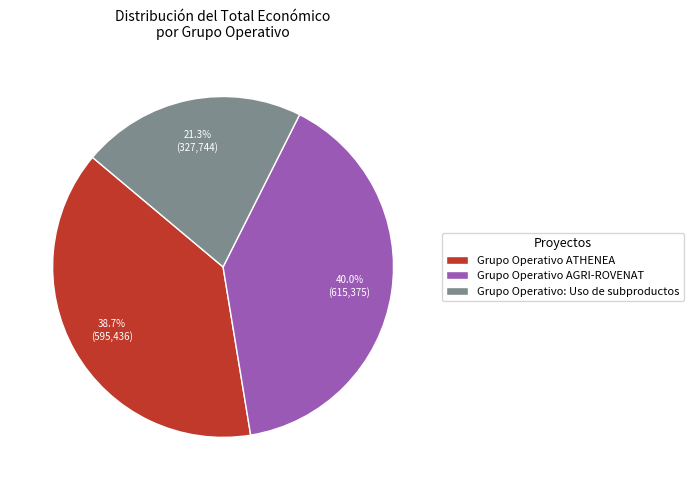

Does any single category account for the majority?

No